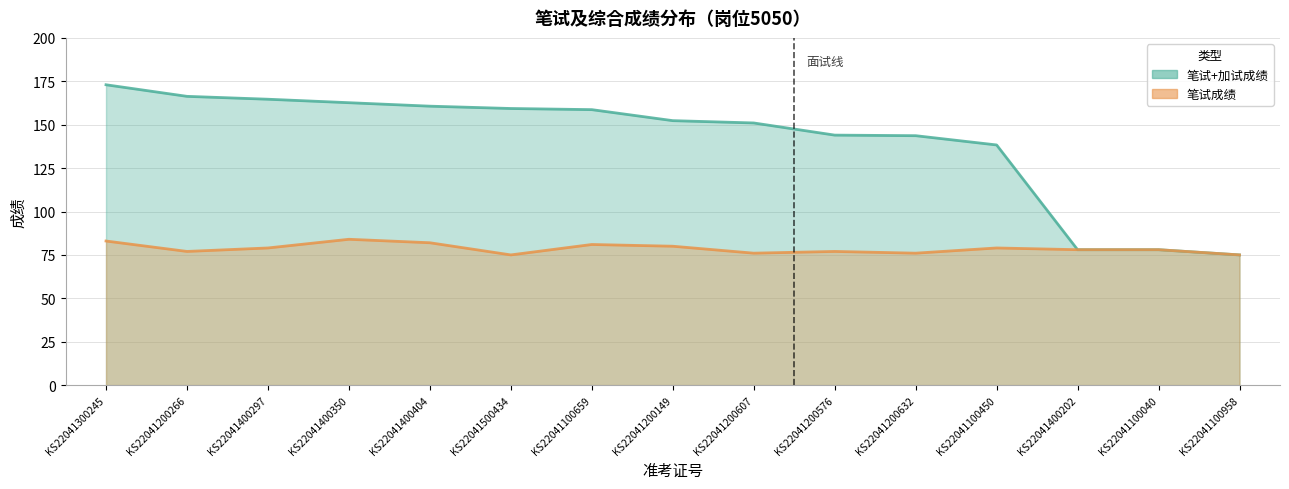

Rank the categories by 笔试+加试成绩 value from lowest to highest.

KS22041100958, KS22041400202, KS22041100040, KS22041100450, KS22041200632, KS22041200576, KS22041200607, KS22041200149, KS22041100659, KS22041500434, KS22041400404, KS22041400350, KS22041400297, KS22041200266, KS22041300245